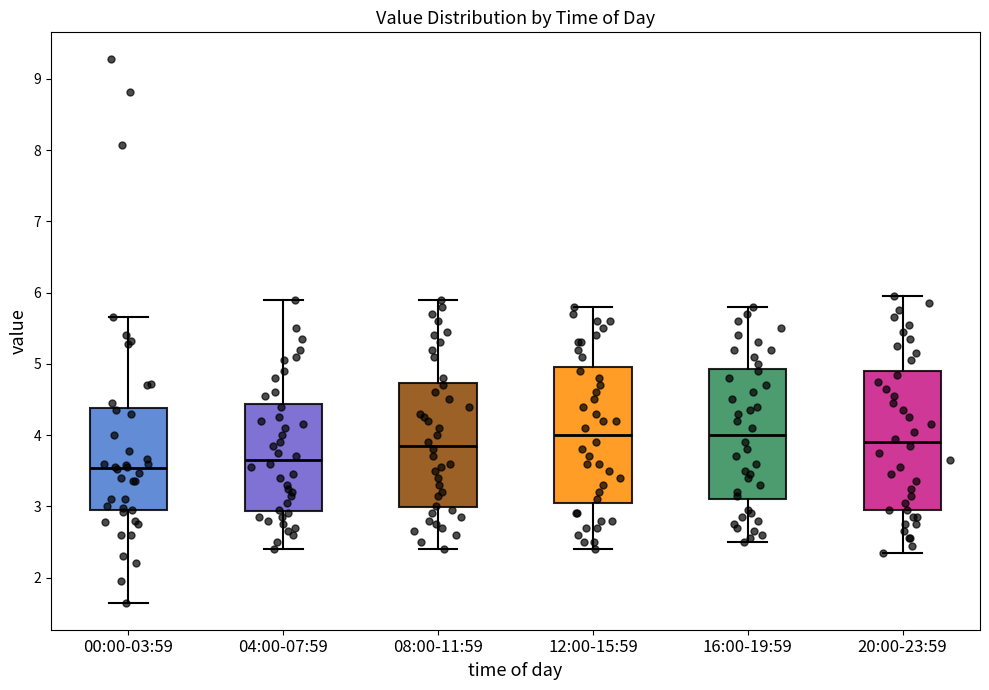

Where does the median line of the box for 08:00-11:59 sit on the y-axis? The values are not printed on the chart, so give them approximately, as read against the axis.

3.9